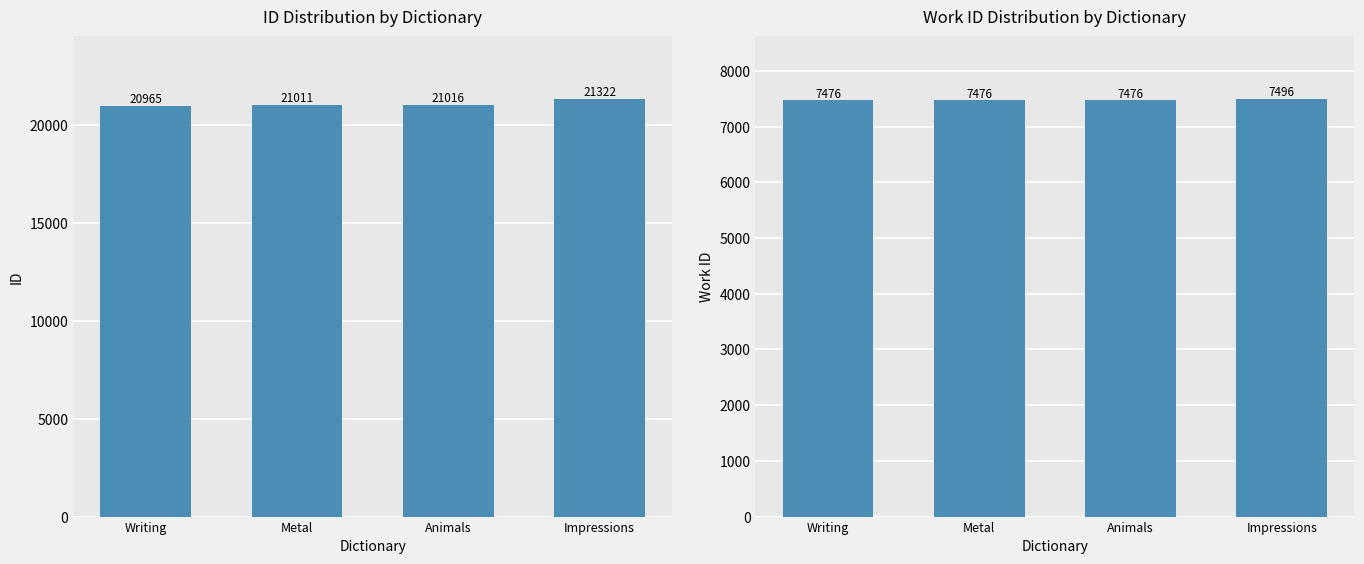

At which label does id reach its minimum?

Writing